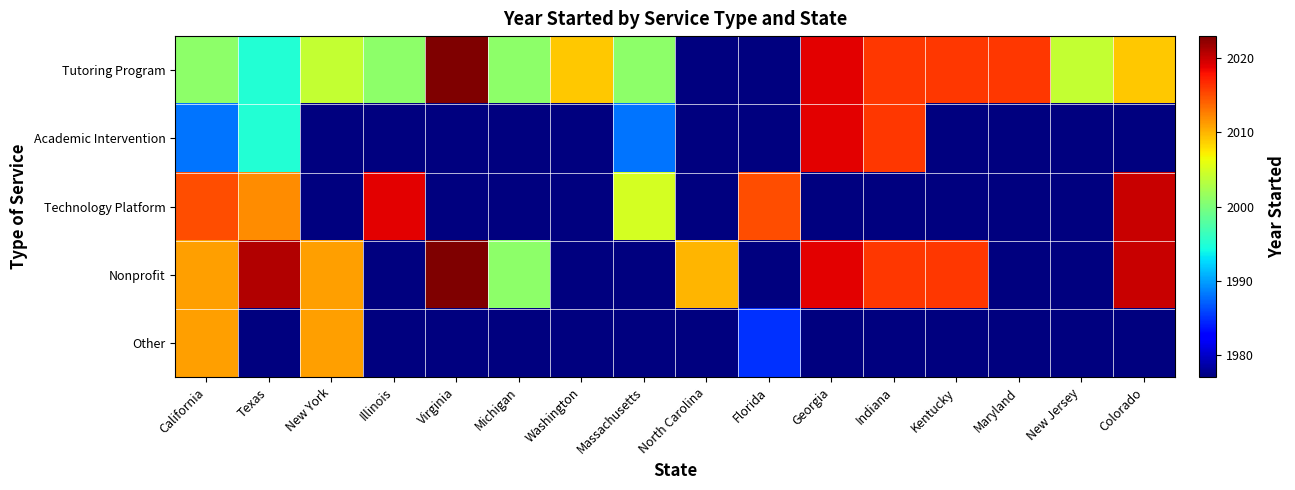

At which category is the sum across all series the highest?

California